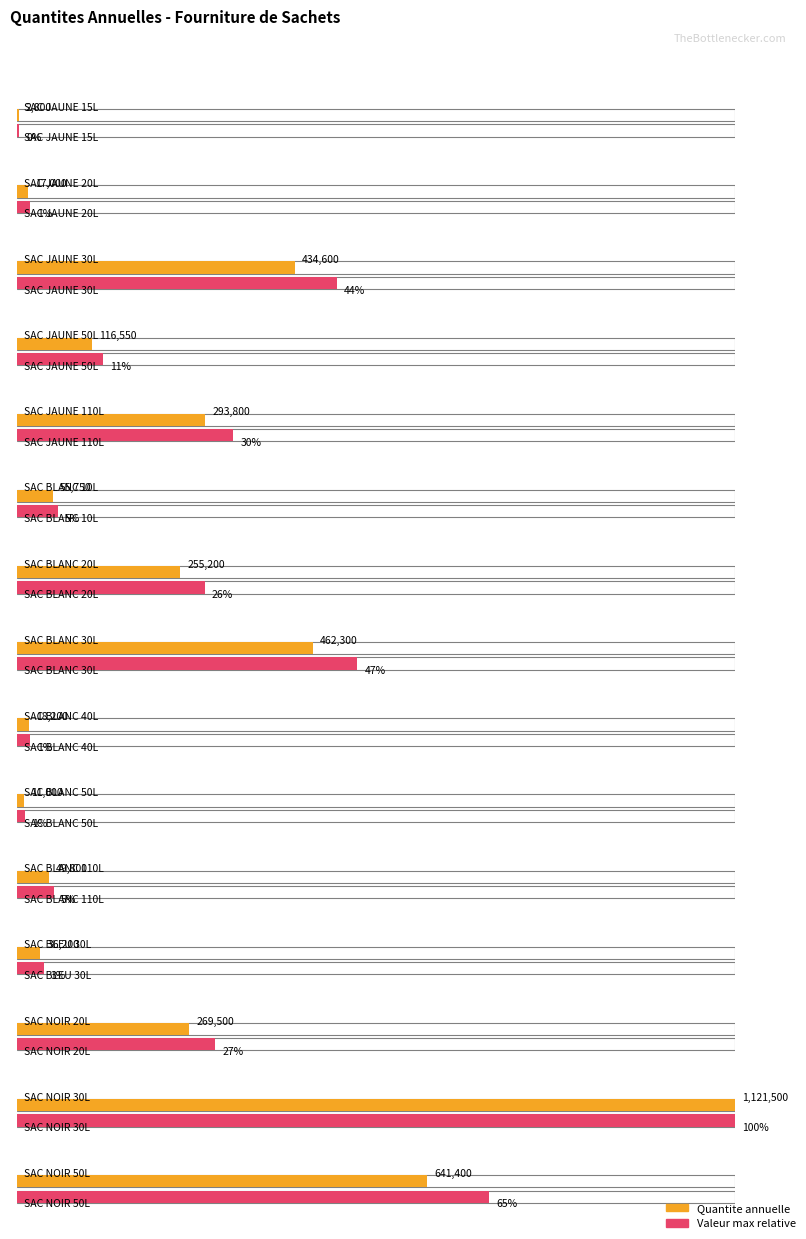

How many values are below 116550?

7